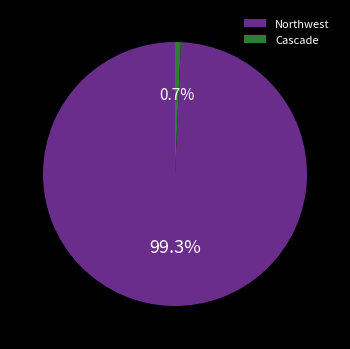

Which has a higher value, Cascade or Northwest?

Northwest